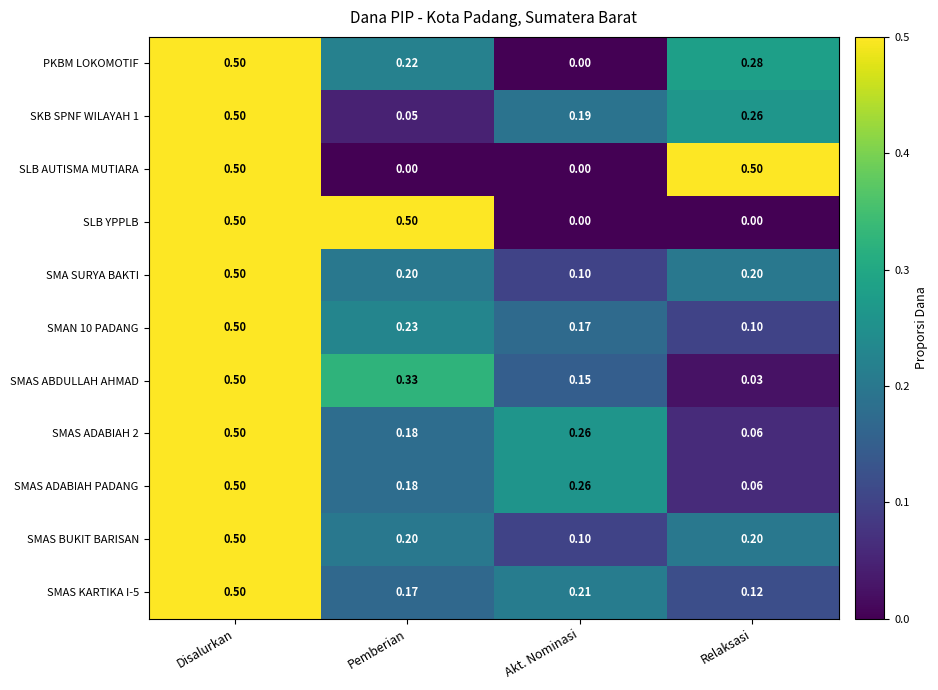

At which label is SMAS ABDULLAH AHMAD closest to 0?

Relaksasi